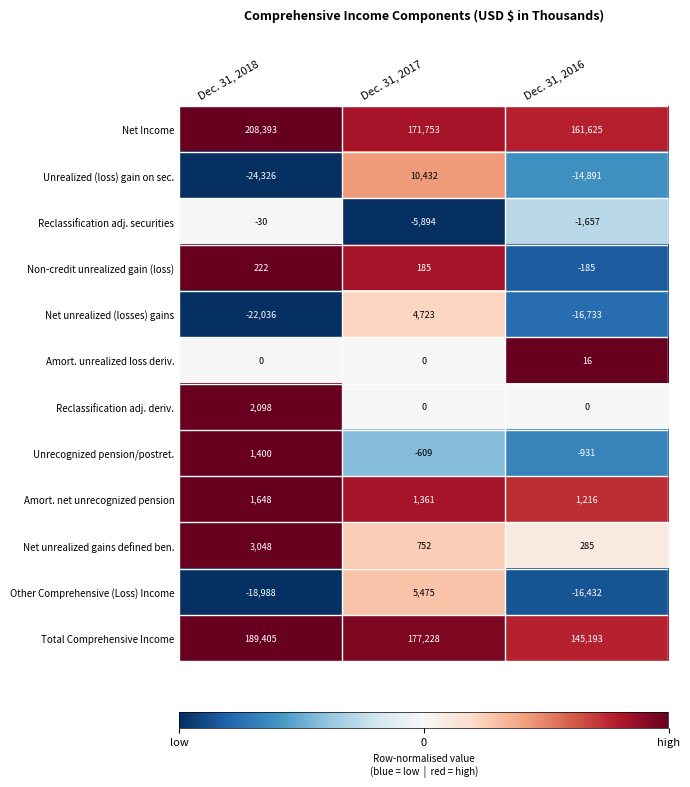

What is the sum of the Other Comprehensive (Loss) Income values at Dec. 31, 2016 and Dec. 31, 2017?

-10957